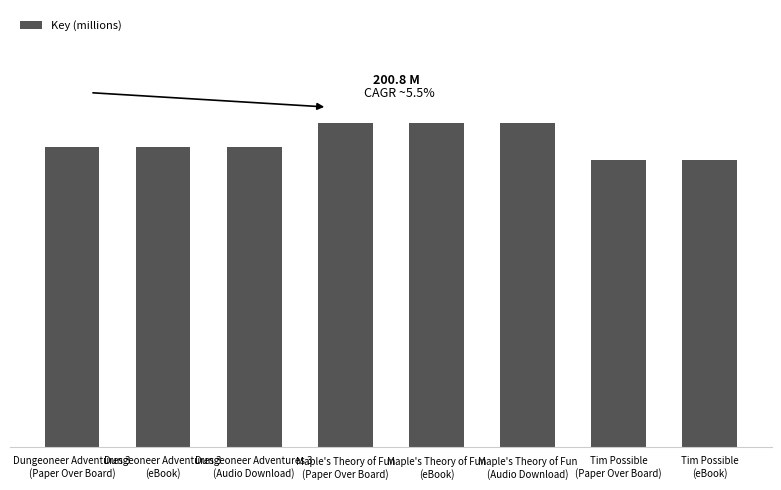

Between Dungeoneer Adventures 3
(eBook) and Maple's Theory of Fun
(Audio Download), which is larger?

Maple's Theory of Fun
(Audio Download)